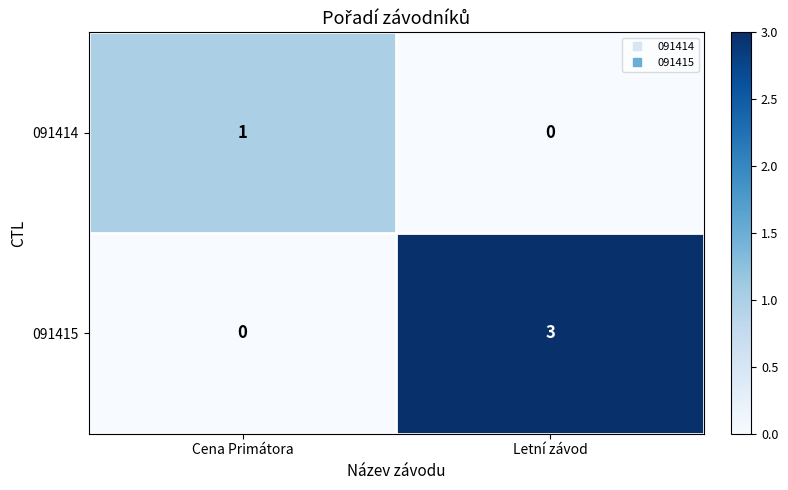

Which series changed the most between Cena Primátora and Letní závod?

091415